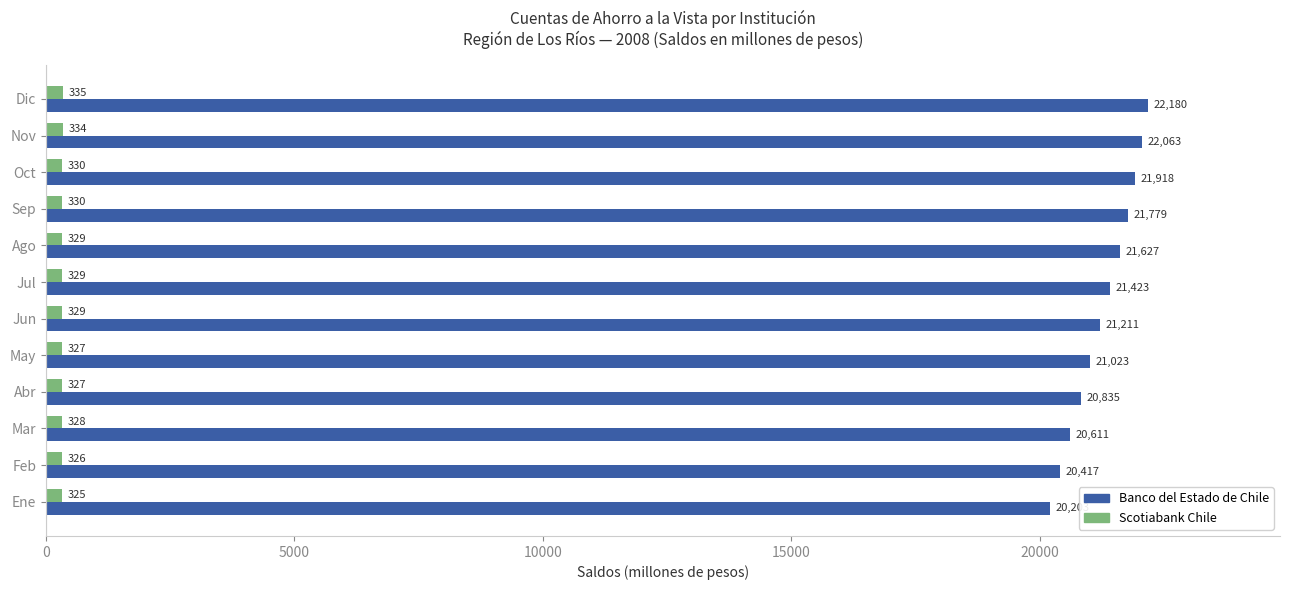

Which series has the largest total across all categories?

Banco del Estado de Chile